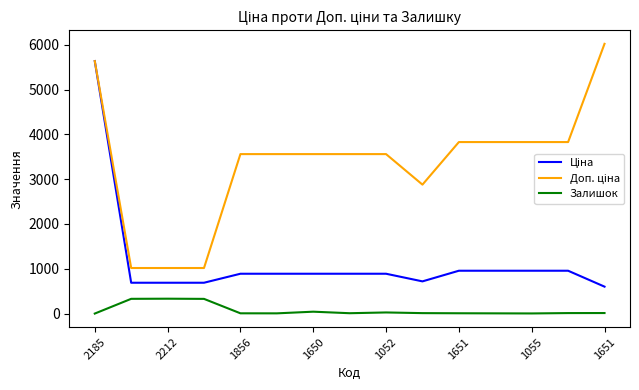

Does the chart display data point markers on the line(s)?

No